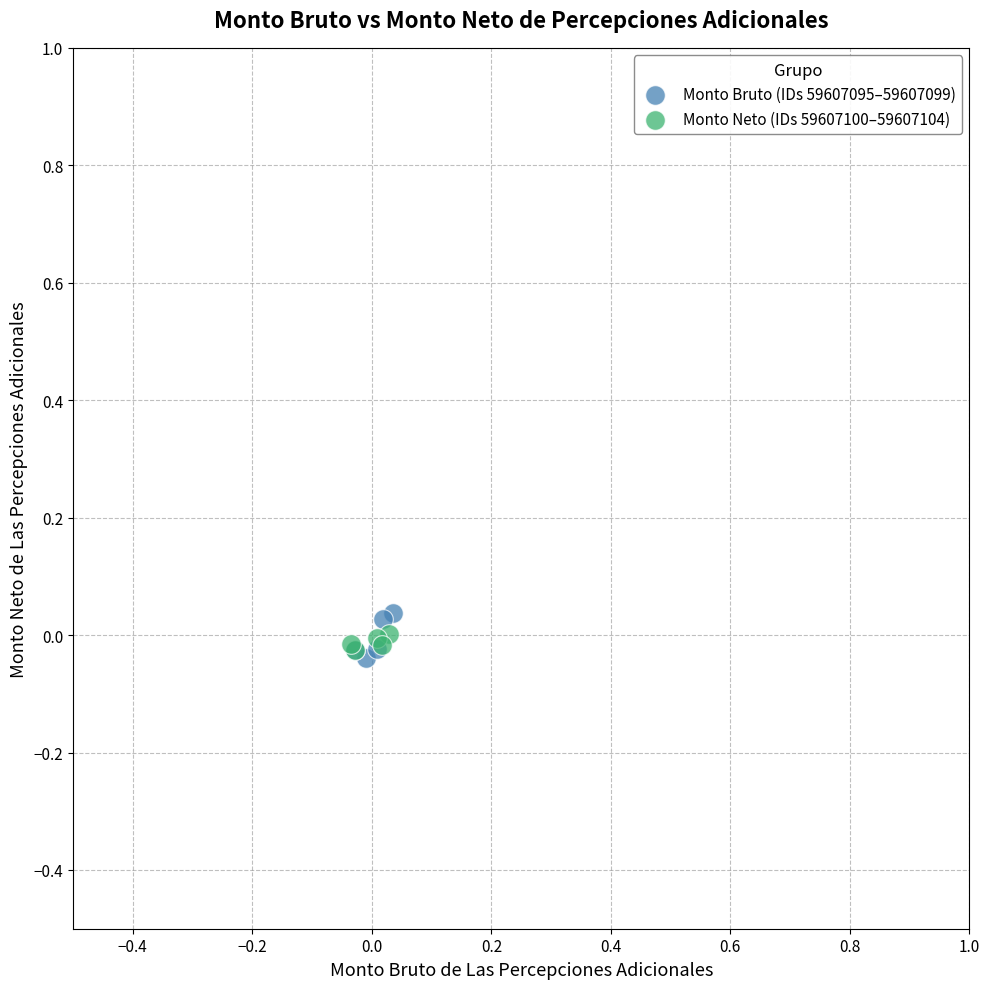

Which series has the widest spread of Y values?

Monto Bruto (IDs 59607095–59607099)